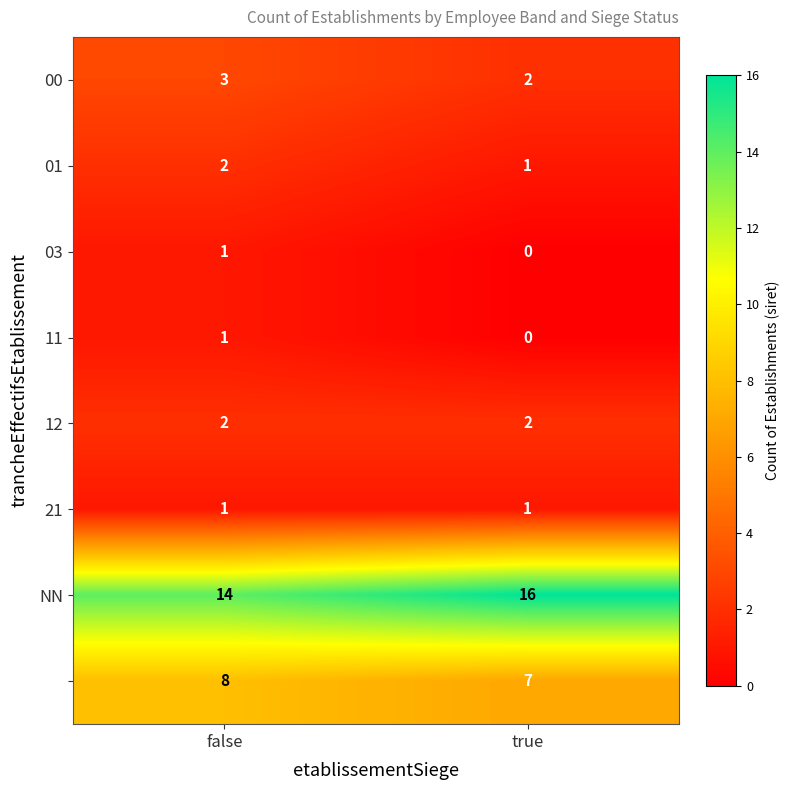

Count the number of data series in this chart.

8